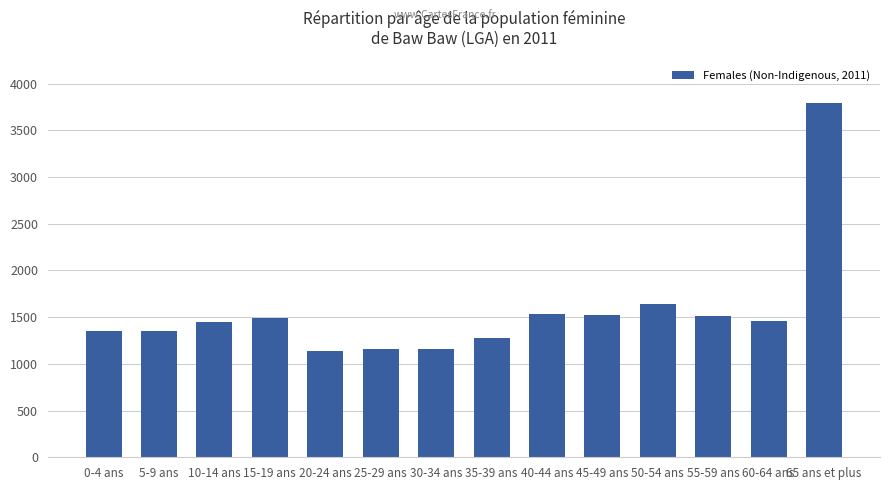

What is the minimum value shown in the chart?

1139